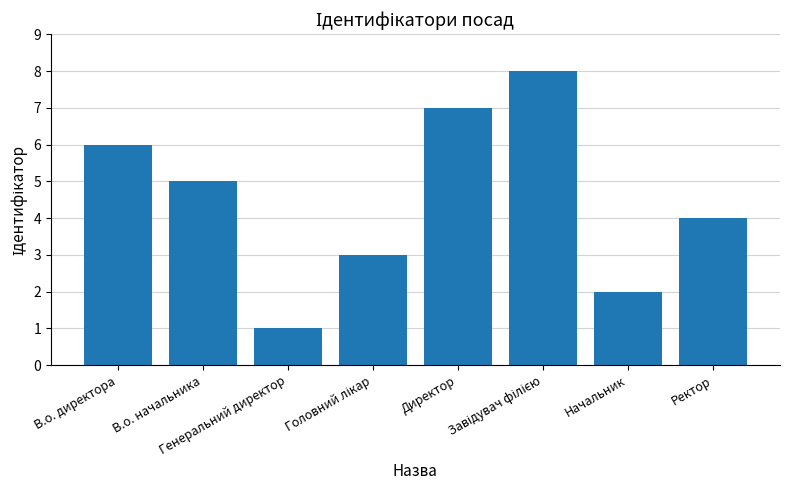

How many values are below 5?

4